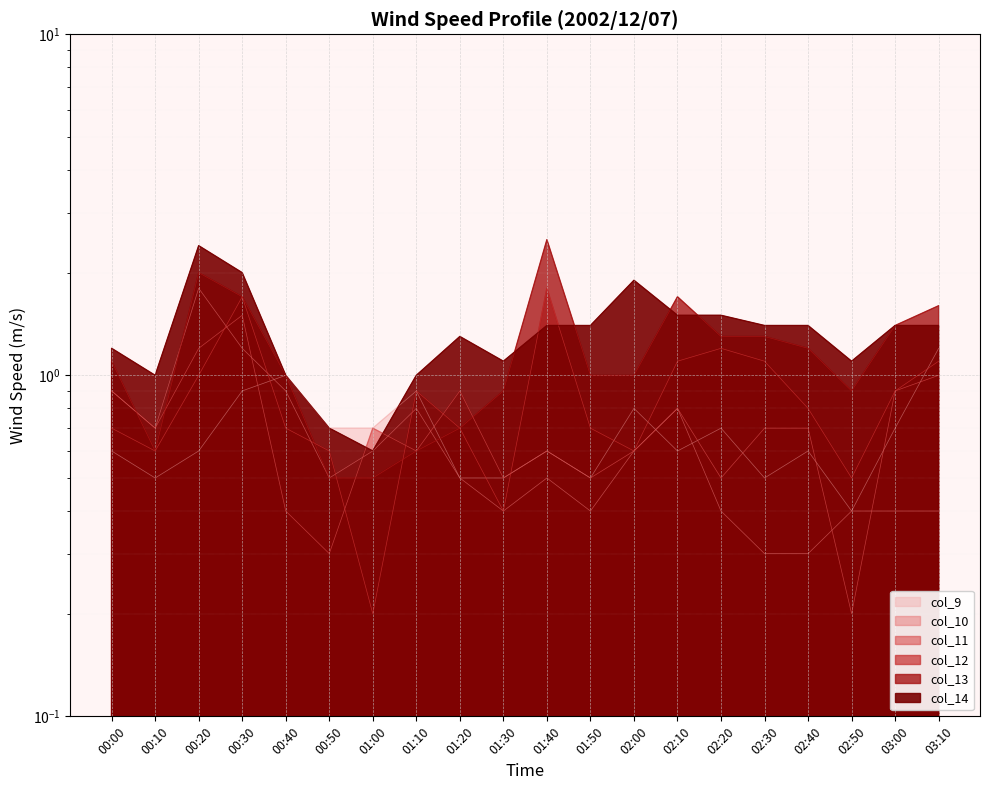

At which label does col_11 reach its peak?

00:30